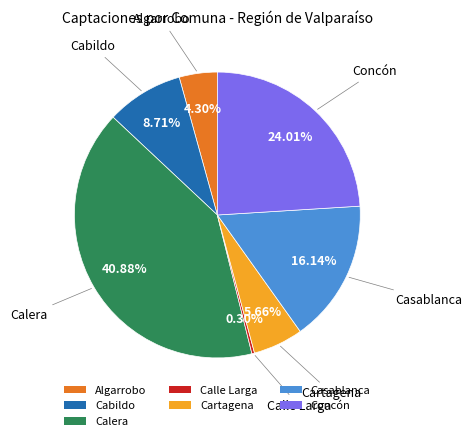

To the nearest percent, what is the combined percentage of Casablanca and Calle Larga?

16%